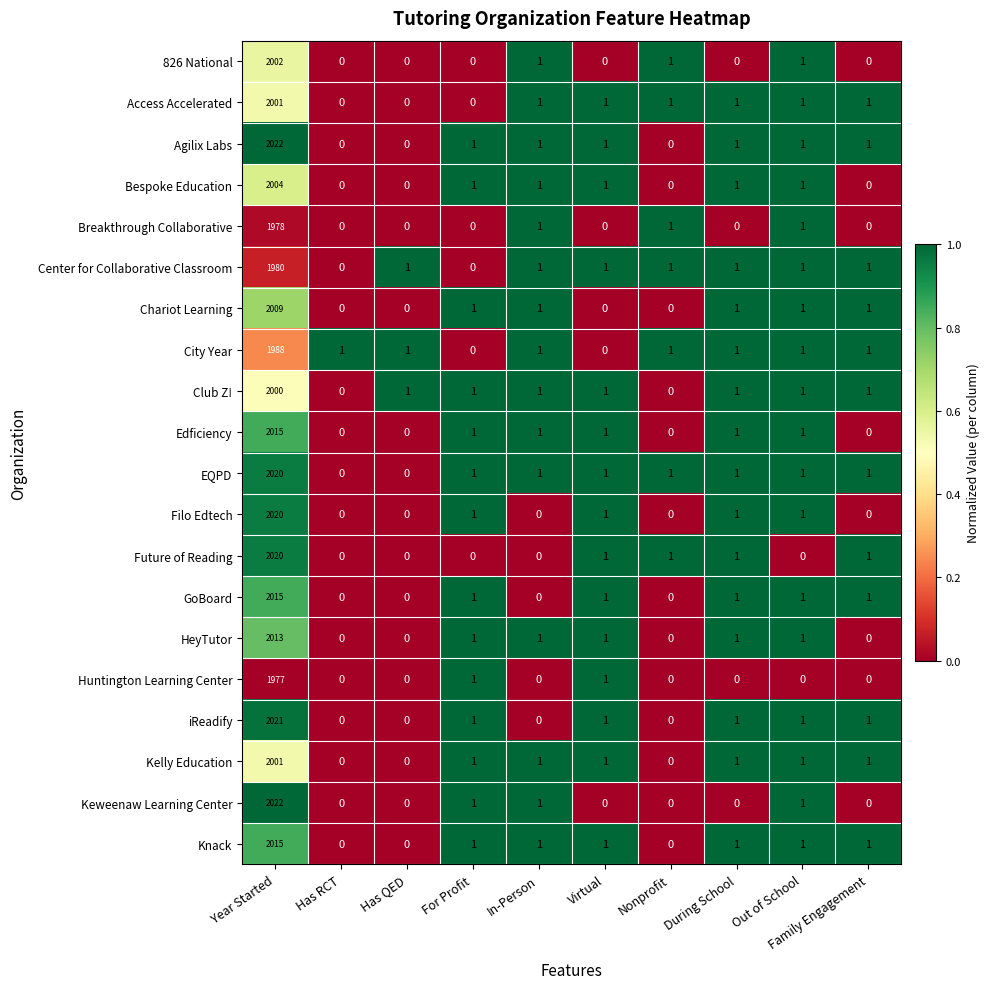

True or false: Kelly Education has a value of 2001 at Year Started.

True